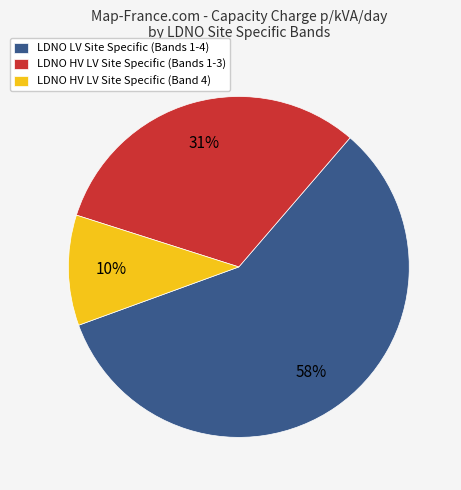

Rank the categories by value from highest to lowest.

LDNO LV Site Specific (Bands 1-4), LDNO HV LV Site Specific (Bands 1-3), LDNO HV LV Site Specific (Band 4)